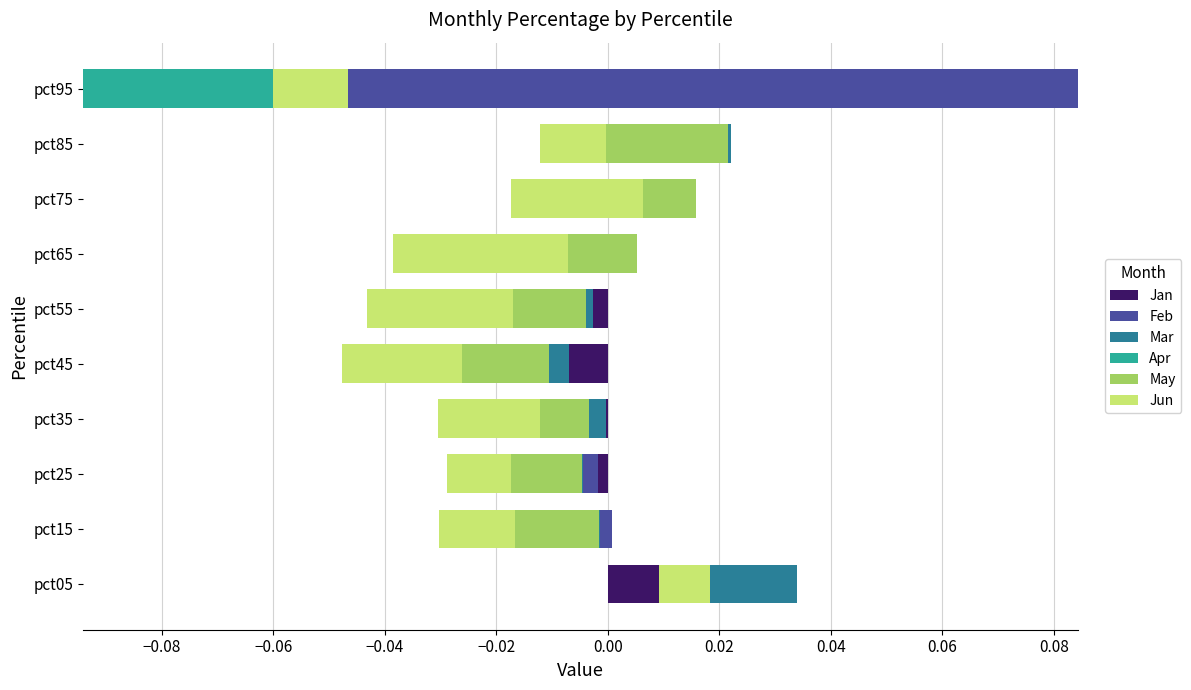

What is the smallest value displayed?

-0.1